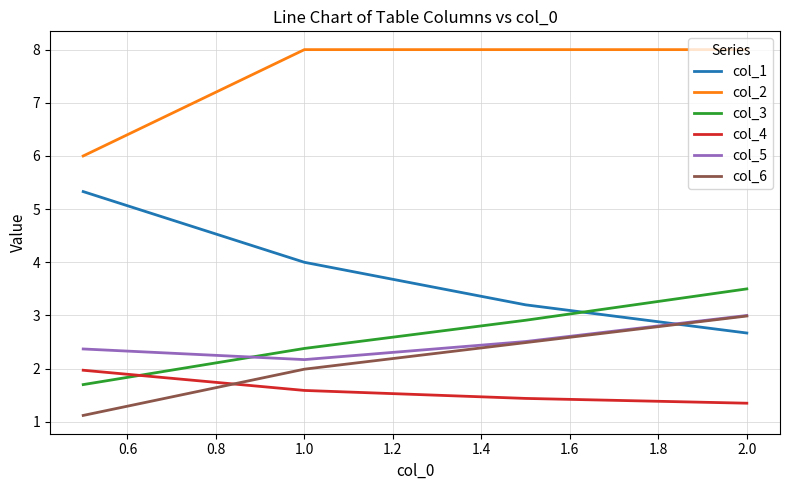

True or false: col_2 and col_5 cross at least once.

False